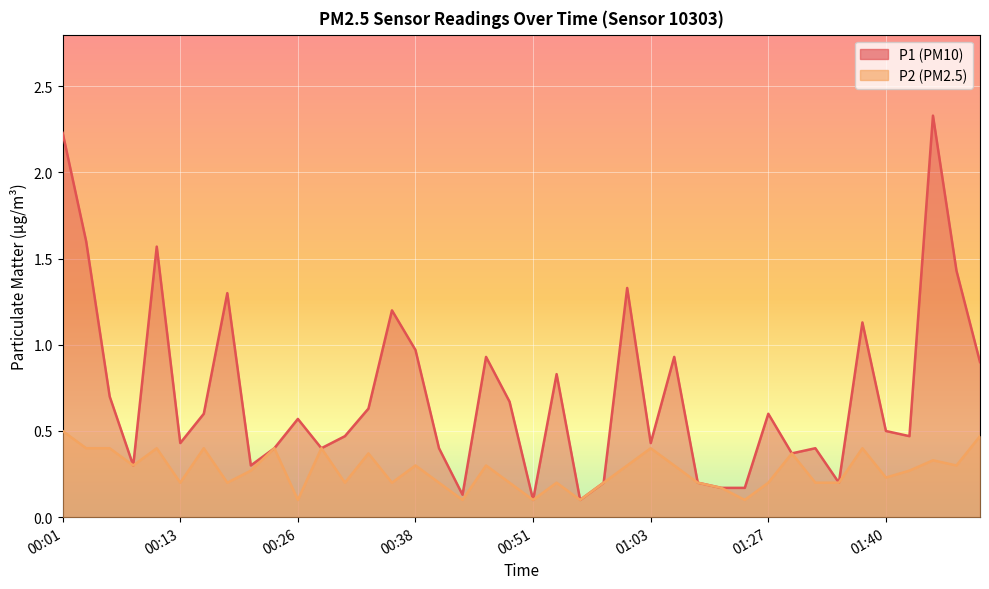

What are all the series names shown in the legend?

P1, P2